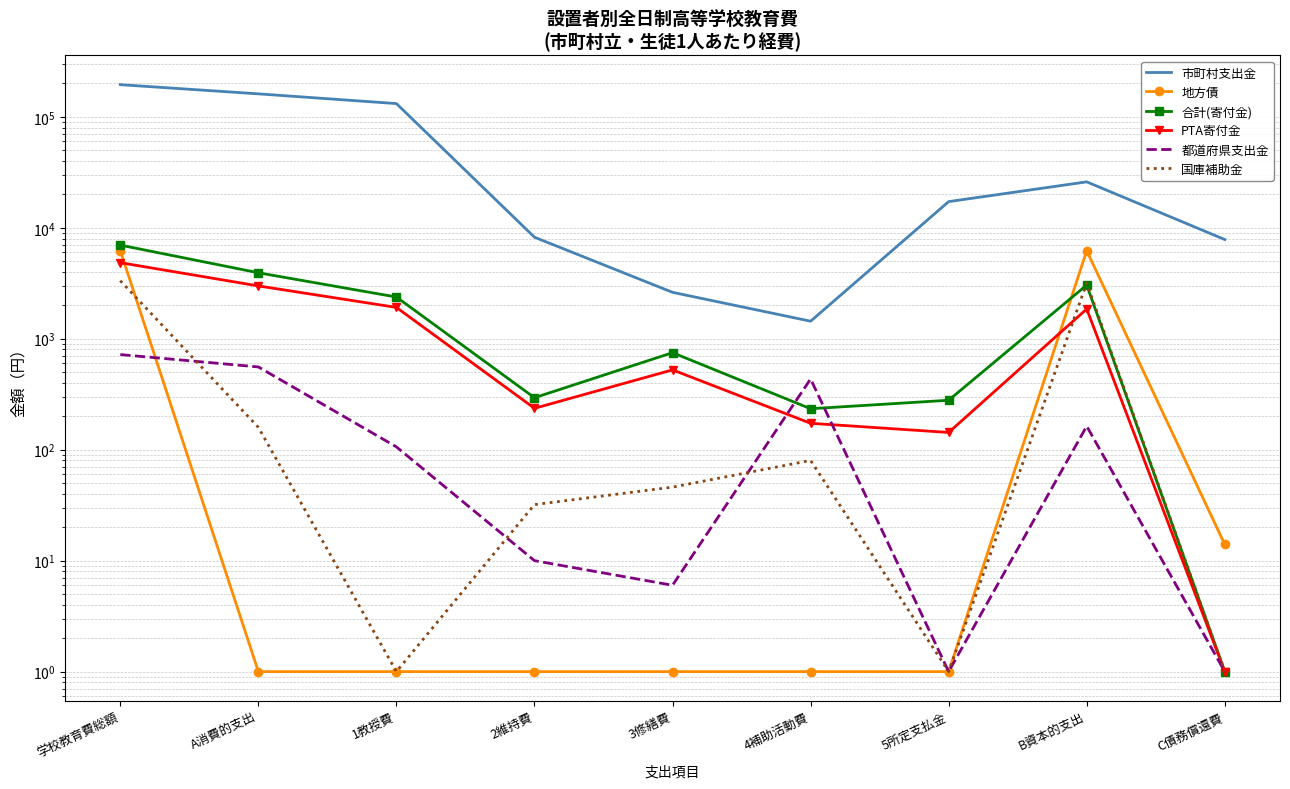

How many categories are shown in the chart?

9